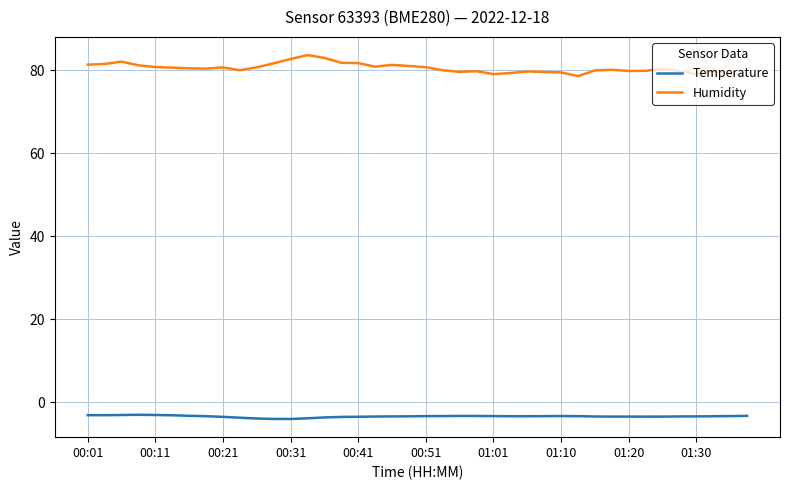

Which series has the largest range (max minus min)?

Humidity